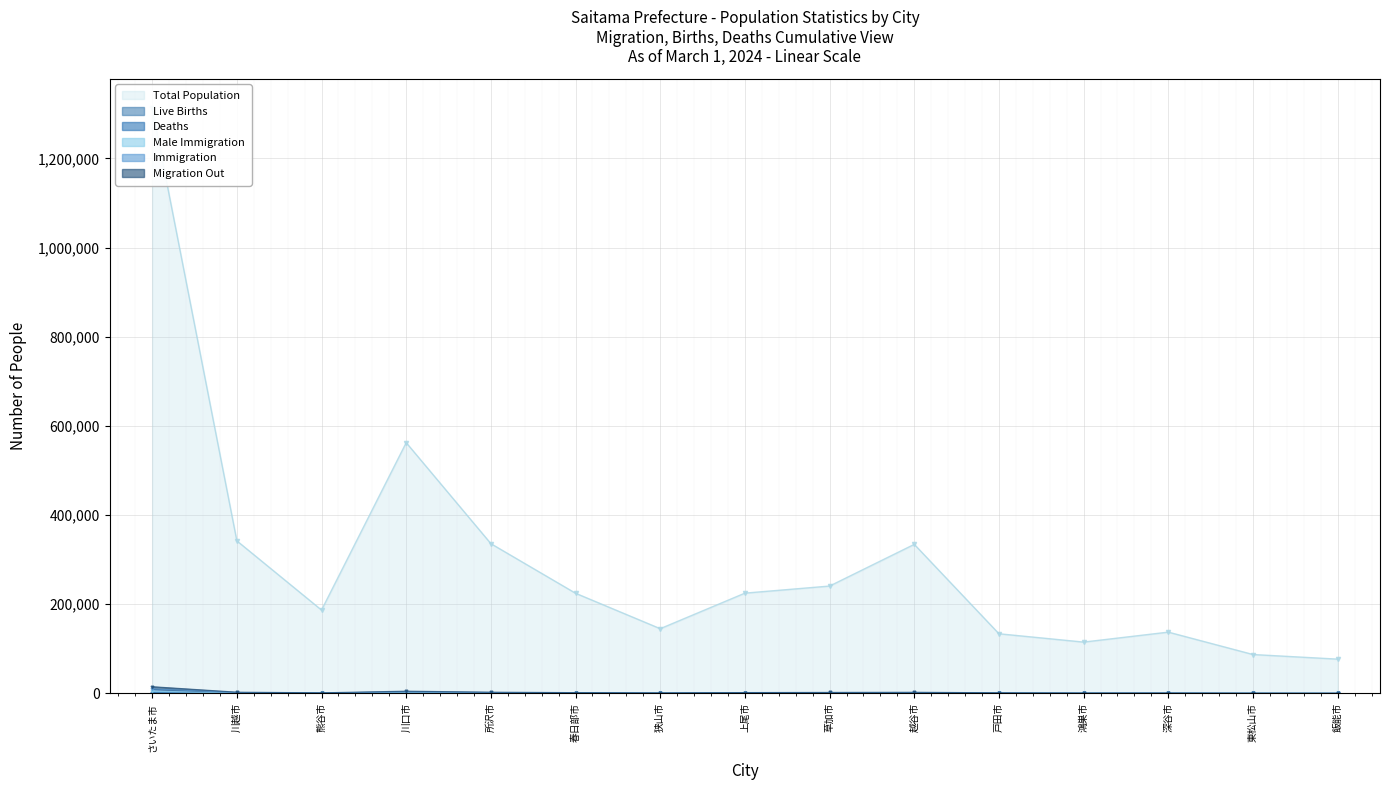

Count the number of categories in the chart.

15